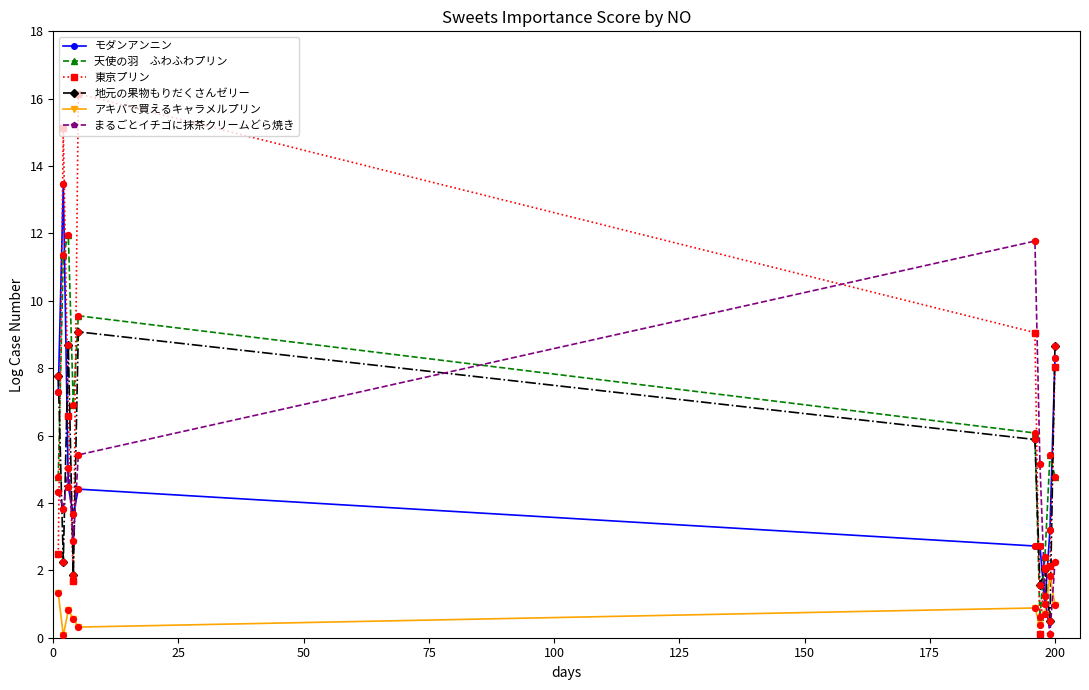

What is the maximum value shown in the chart?

16.1